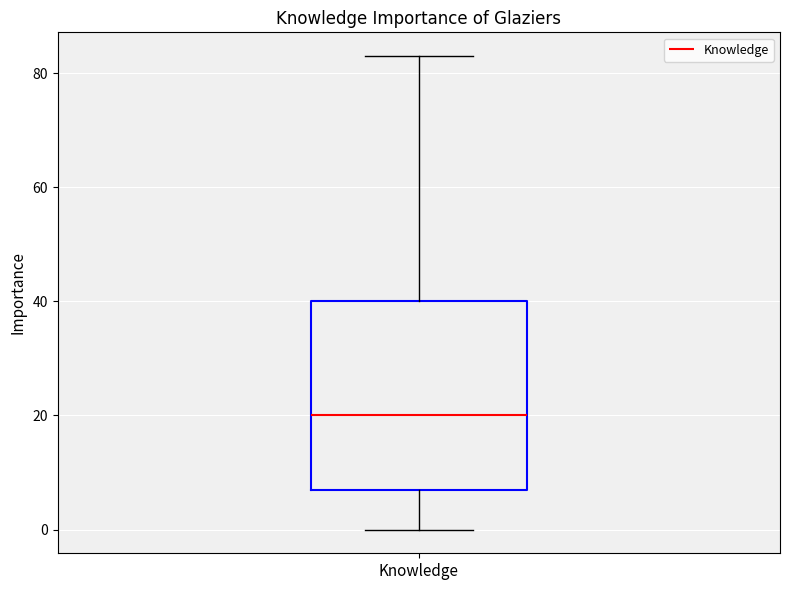

Transcribe this box plot: give where the median line is, the range the box spans, and where the two whiskers end, as read against the y-axis. The values are not printed on the chart, so give them approximately, as read against the axis.

median 20, box 8 to 40, whiskers 0 to 84